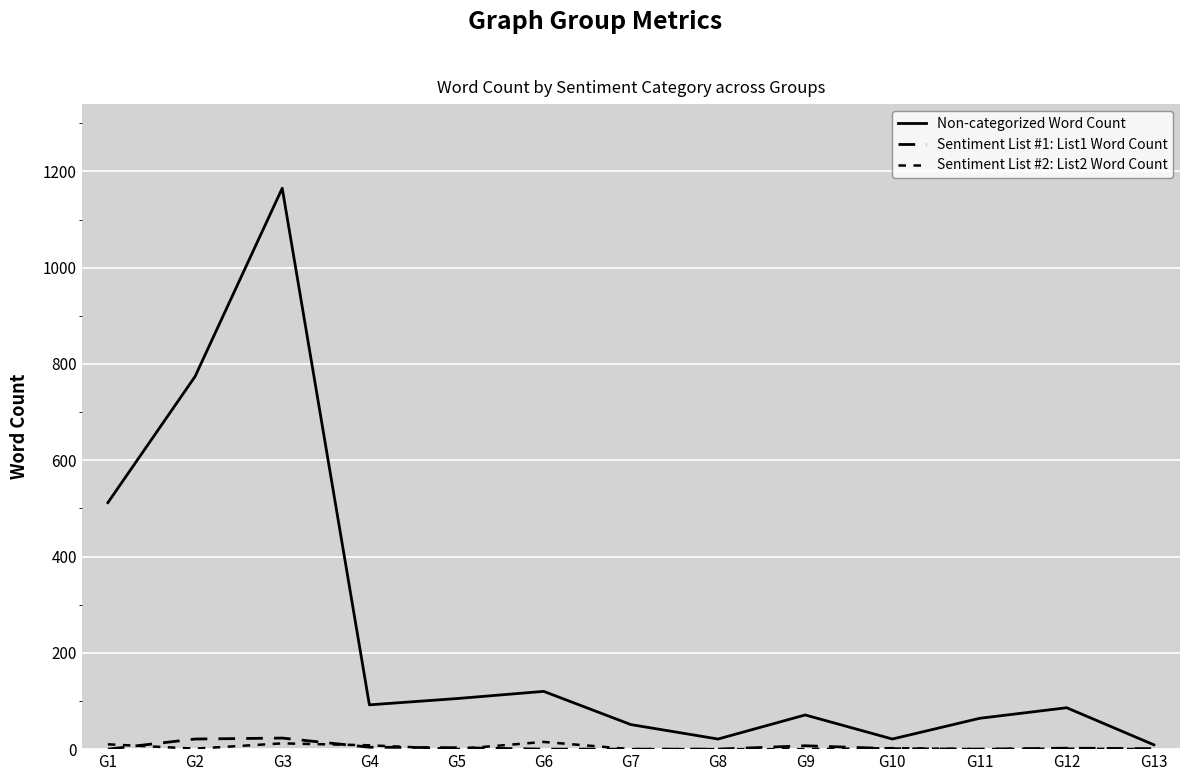

At which label does Sentiment List #1: List1 Word Count reach its peak?

G3